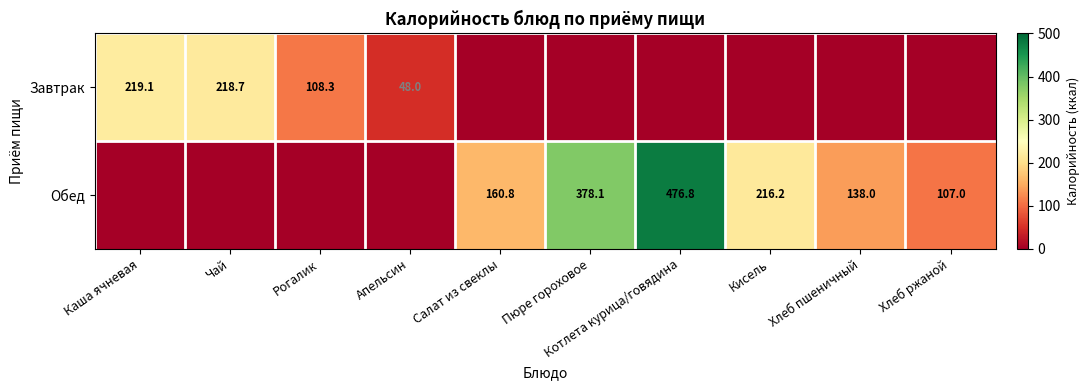

The value of Завтрак at Рогалик is 67.5. True or false?

False